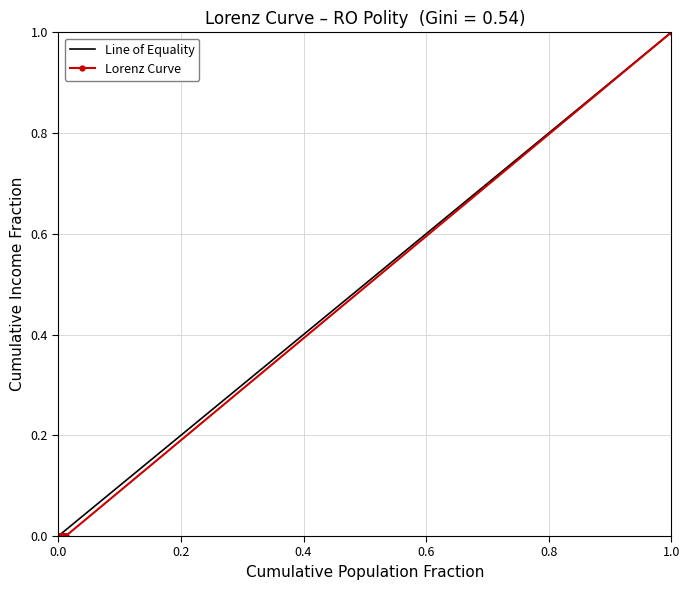

True or false: Lorenz Curve and Line of Equality intersect in this chart.

False